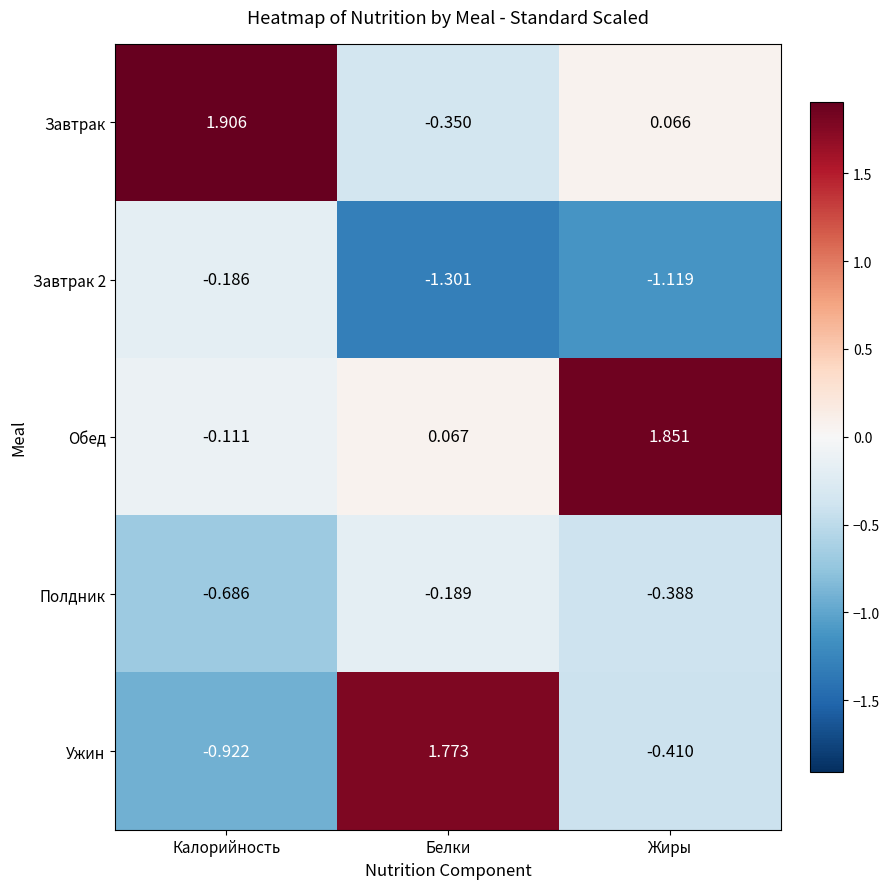

Which category has the highest value across all series?

Калорийность